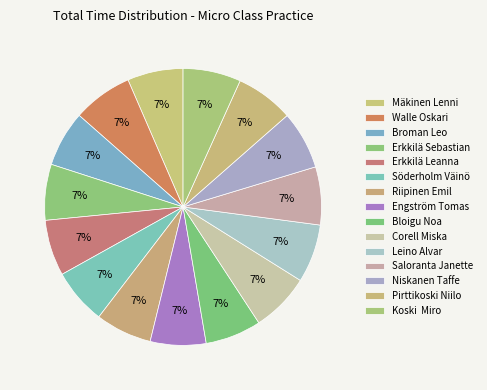

Rank the categories by value from highest to lowest.

Walle Oskari, Corell Miska, Leino Alvar, Niskanen Taffe, Saloranta Janette, Pirttikoski Niilo, Koski  Miro, Riipinen Emil, Bloigu Noa, Erkkilä Leanna, Erkkilä Sebastian, Broman Leo, Mäkinen Lenni, Söderholm Väinö, Engström Tomas